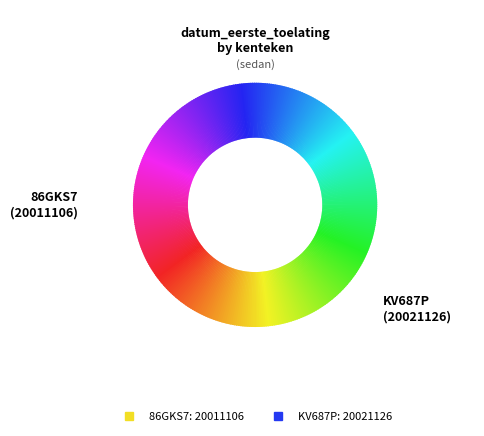

What is the largest slice in the pie chart?

KV687P